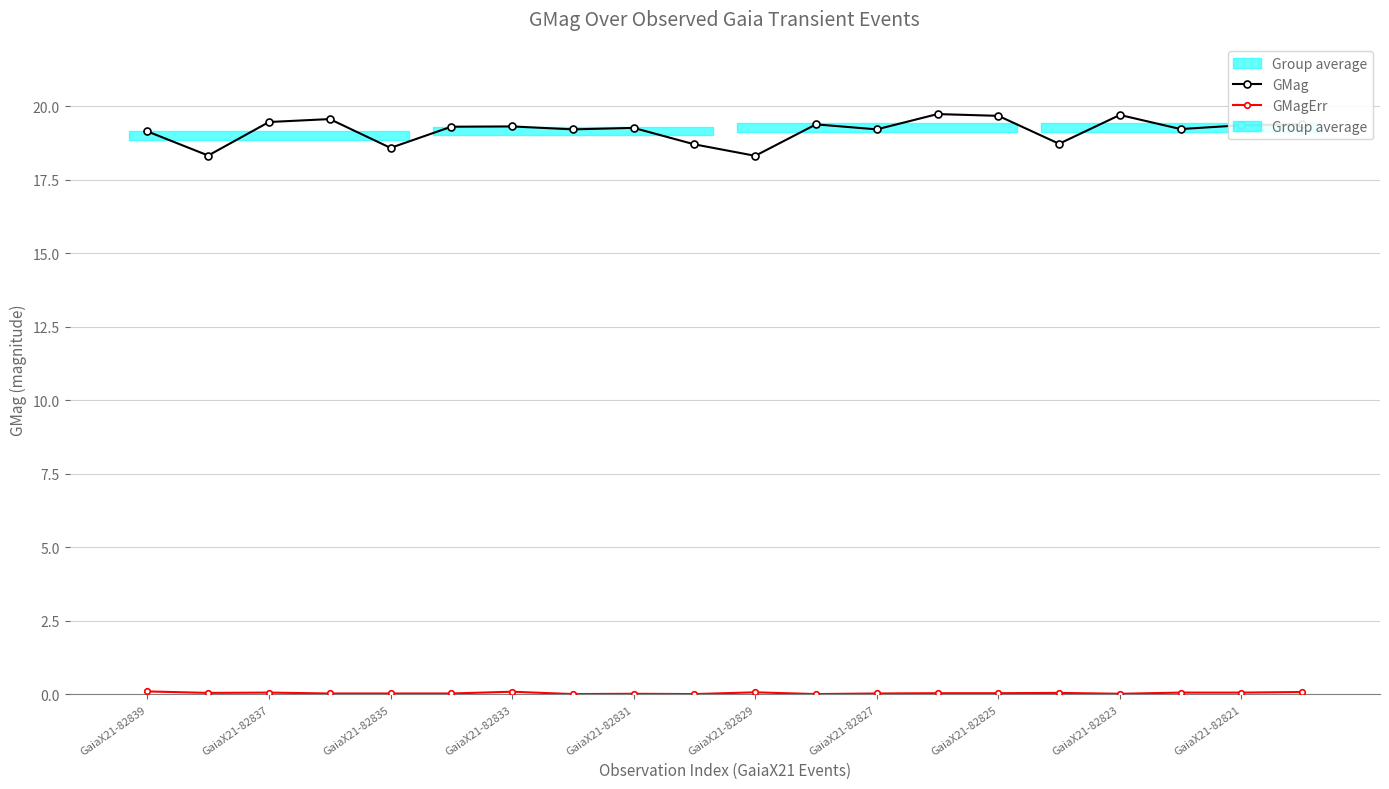

How many lines are shown in the chart?

2